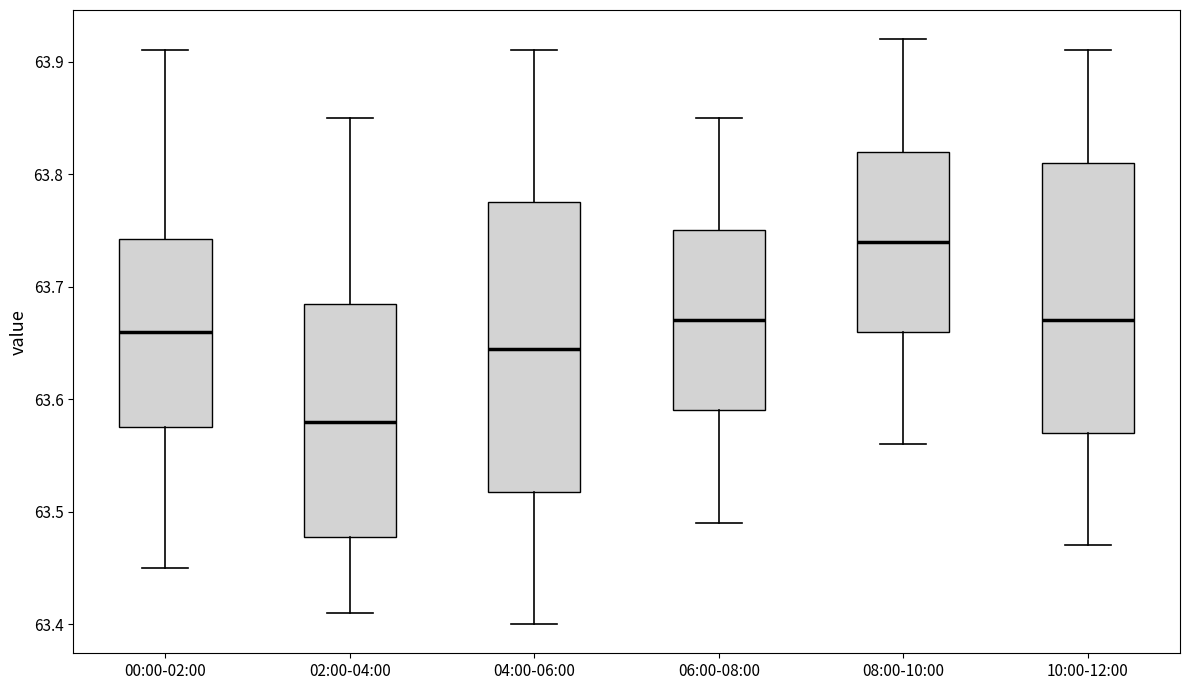

Reading left to right, read every box against the y-axis: the position of its median line, the range the box covers, and the ends of its whiskers. The values are not printed on the chart, so give them approximately, as read against the axis.

00:00-02:00: median 63.66, box 63.58 to 63.74, whiskers 63.45 to 63.91
02:00-04:00: median 63.58, box 63.48 to 63.69, whiskers 63.41 to 63.85
04:00-06:00: median 63.65, box 63.52 to 63.78, whiskers 63.40 to 63.91
06:00-08:00: median 63.67, box 63.59 to 63.75, whiskers 63.49 to 63.85
08:00-10:00: median 63.74, box 63.66 to 63.82, whiskers 63.56 to 63.92
10:00-12:00: median 63.67, box 63.57 to 63.81, whiskers 63.47 to 63.91